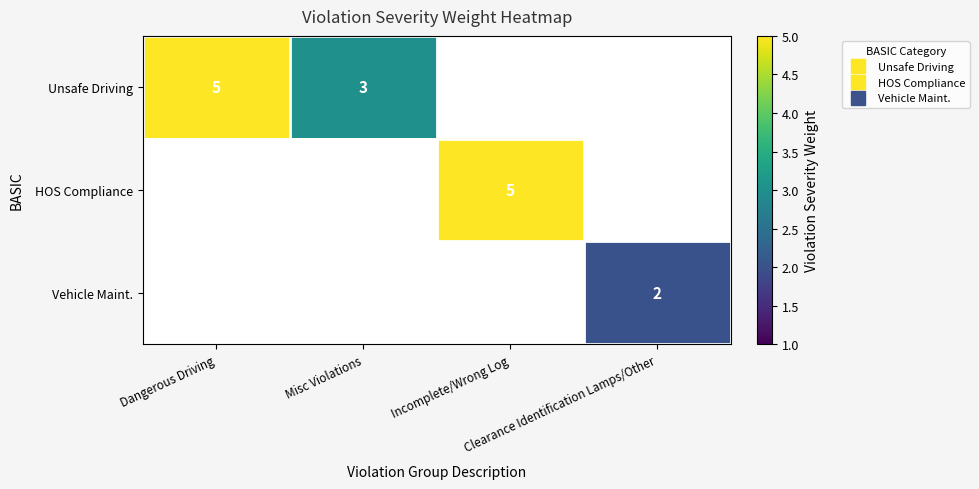

What is the minimum value for Unsafe Driving?

3.0